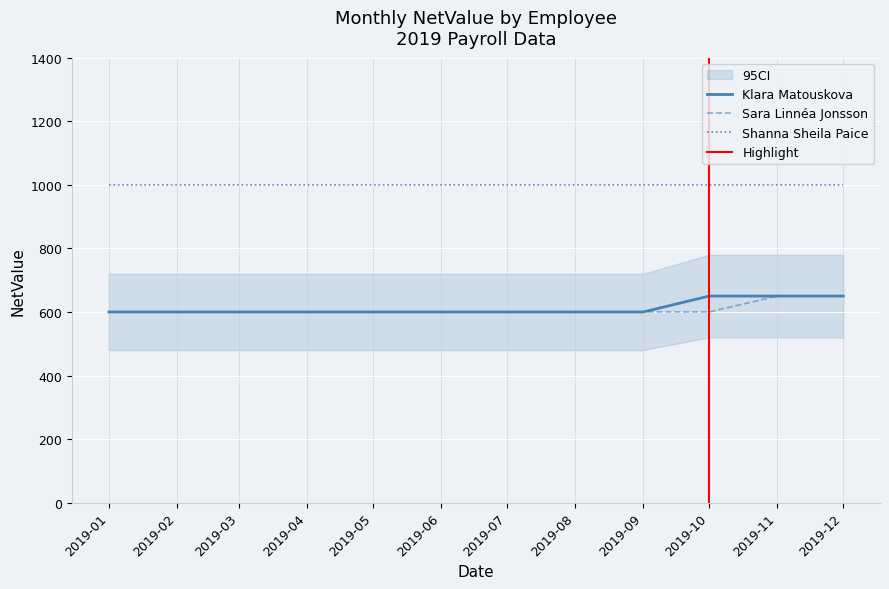

True or false: Klara Matouskova and Shanna Sheila Paice cross at least once.

False